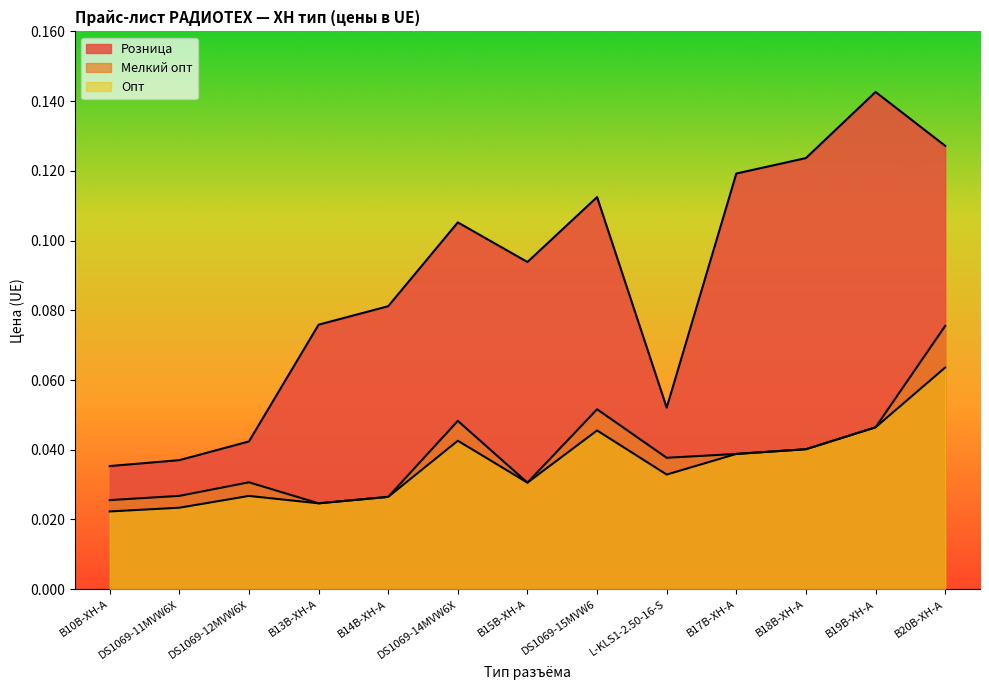

The Розница series shows 0.0 at B15B-XH-A. True or false?

False